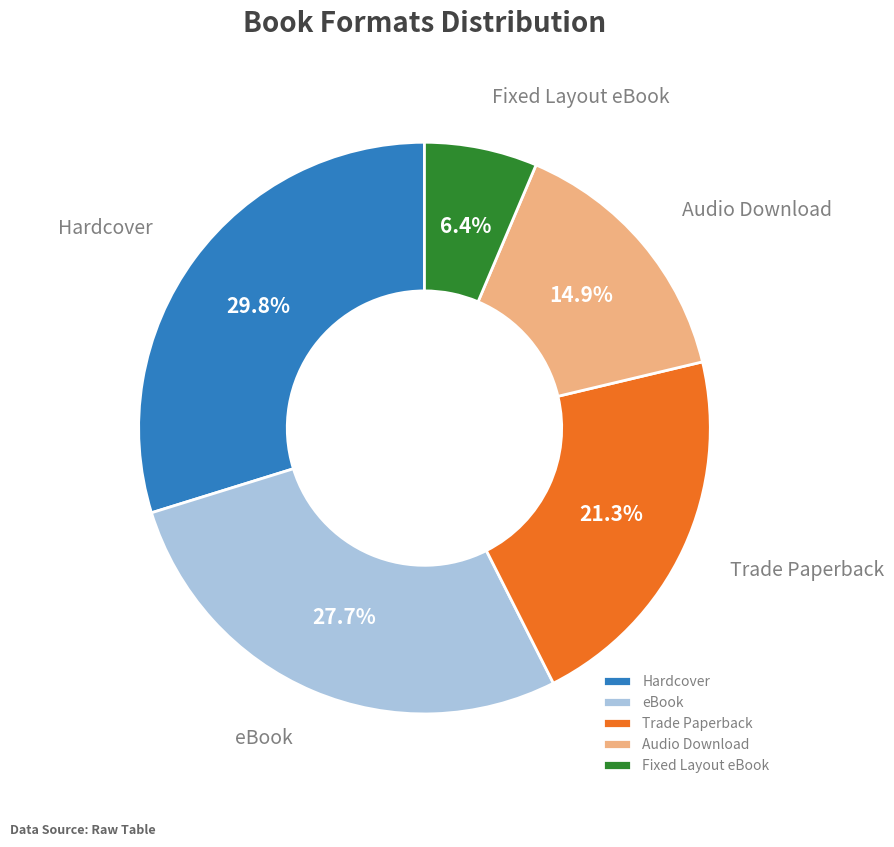

Combined, do eBook and Hardcover account for over 50%?

Yes